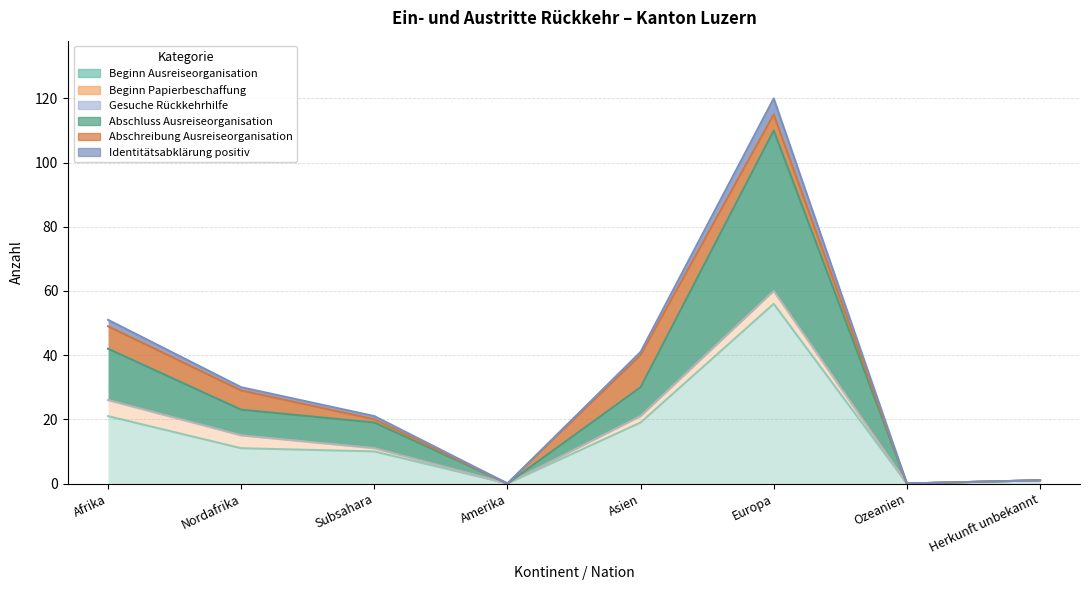

What is the maximum value for Abschluss Ausreiseorganisation?

110